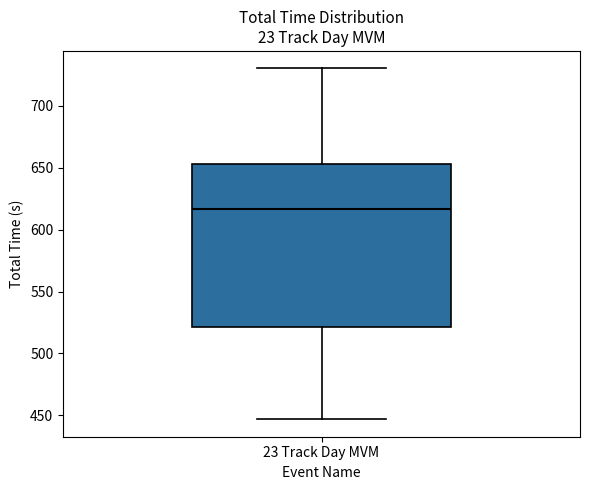

Transcribe this box plot: give where the median line is, the range the box spans, and where the two whiskers end, as read against the y-axis. The values are not printed on the chart, so give them approximately, as read against the axis.

median 615, box 520 to 655, whiskers 445 to 730